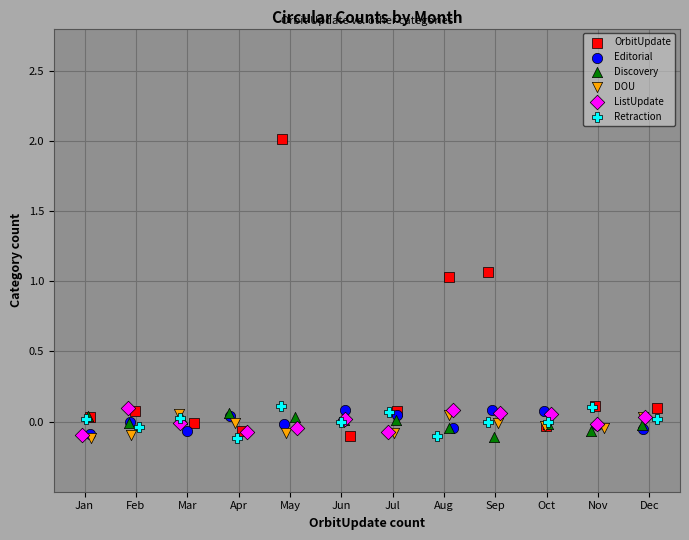

Which series contains the highest Y value?

OrbitUpdate